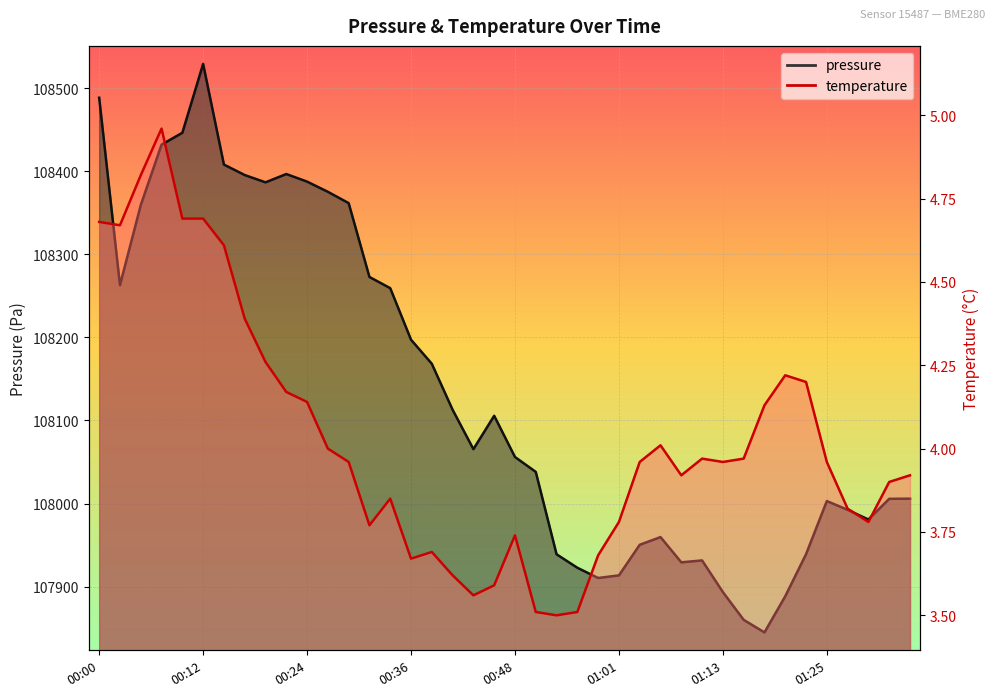

What is the approximate value of temperature at 00:24?

4.1